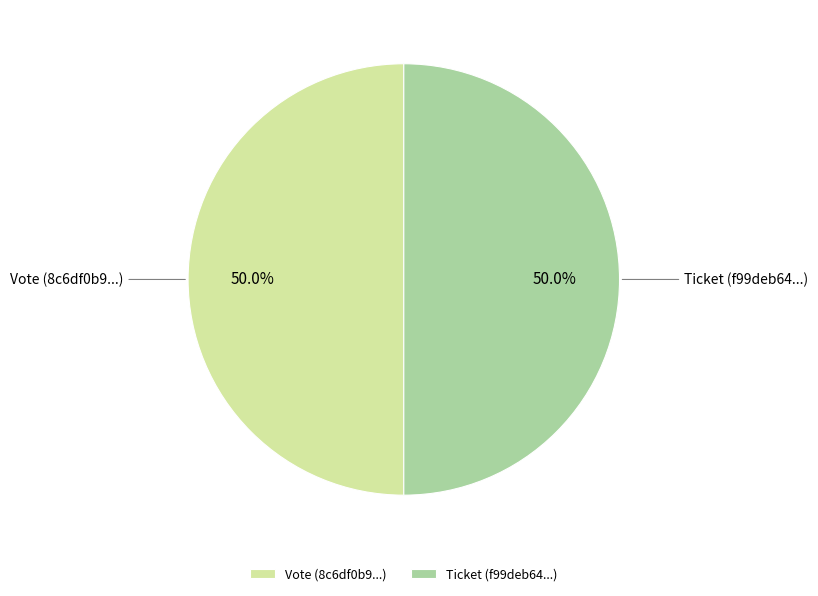

How much of the chart is everything except Ticket (f99deb64...)?

50.0%